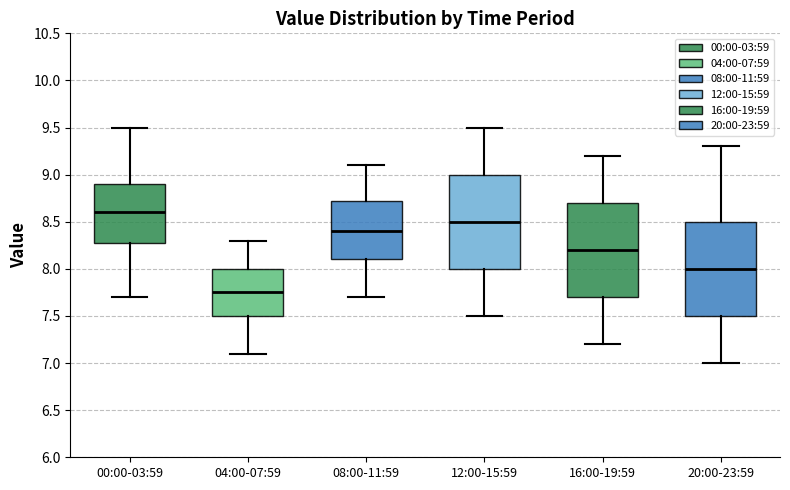

Which box has the lowest median line?

04:00-07:59